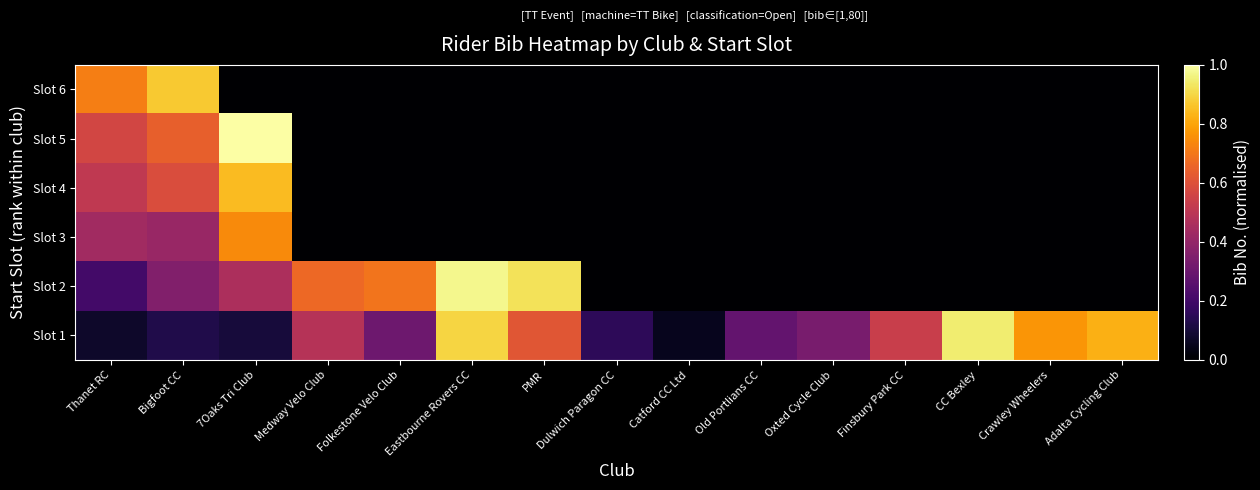

Reading right to left, extract all data points from this chart.

Slot 1: Adalta Cycling Club=0.8	Crawley Wheelers=0.8	CC Bexley=0.9	Finsbury Park CC=0.5	Oxted Cycle Club=0.3	Old Portlians CC=0.3	Catford CC Ltd=0.1	Dulwich Paragon CC=0.2	PMR=0.6	Eastbourne Rovers CC=0.9	Folkestone Velo Club=0.3	Medway Velo Club=0.5	7Oaks Tri Club=0.1	Bigfoot CC=0.1	Thanet RC=0.1
Slot 2: Adalta Cycling Club=0.0	Crawley Wheelers=0.0	CC Bexley=0.0	Finsbury Park CC=0.0	Oxted Cycle Club=0.0	Old Portlians CC=0.0	Catford CC Ltd=0.0	Dulwich Paragon CC=0.0	PMR=0.9	Eastbourne Rovers CC=1.0	Folkestone Velo Club=0.7	Medway Velo Club=0.7	7Oaks Tri Club=0.5	Bigfoot CC=0.4	Thanet RC=0.2
Slot 3: Adalta Cycling Club=0.0	Crawley Wheelers=0.0	CC Bexley=0.0	Finsbury Park CC=0.0	Oxted Cycle Club=0.0	Old Portlians CC=0.0	Catford CC Ltd=0.0	Dulwich Paragon CC=0.0	PMR=0.0	Eastbourne Rovers CC=0.0	Folkestone Velo Club=0.0	Medway Velo Club=0.0	7Oaks Tri Club=0.7	Bigfoot CC=0.4	Thanet RC=0.4
Slot 4: Adalta Cycling Club=0.0	Crawley Wheelers=0.0	CC Bexley=0.0	Finsbury Park CC=0.0	Oxted Cycle Club=0.0	Old Portlians CC=0.0	Catford CC Ltd=0.0	Dulwich Paragon CC=0.0	PMR=0.0	Eastbourne Rovers CC=0.0	Folkestone Velo Club=0.0	Medway Velo Club=0.0	7Oaks Tri Club=0.8	Bigfoot CC=0.6	Thanet RC=0.5
Slot 5: Adalta Cycling Club=0.0	Crawley Wheelers=0.0	CC Bexley=0.0	Finsbury Park CC=0.0	Oxted Cycle Club=0.0	Old Portlians CC=0.0	Catford CC Ltd=0.0	Dulwich Paragon CC=0.0	PMR=0.0	Eastbourne Rovers CC=0.0	Folkestone Velo Club=0.0	Medway Velo Club=0.0	7Oaks Tri Club=1.0	Bigfoot CC=0.6	Thanet RC=0.6
Slot 6: Adalta Cycling Club=0.0	Crawley Wheelers=0.0	CC Bexley=0.0	Finsbury Park CC=0.0	Oxted Cycle Club=0.0	Old Portlians CC=0.0	Catford CC Ltd=0.0	Dulwich Paragon CC=0.0	PMR=0.0	Eastbourne Rovers CC=0.0	Folkestone Velo Club=0.0	Medway Velo Club=0.0	7Oaks Tri Club=0.0	Bigfoot CC=0.9	Thanet RC=0.7